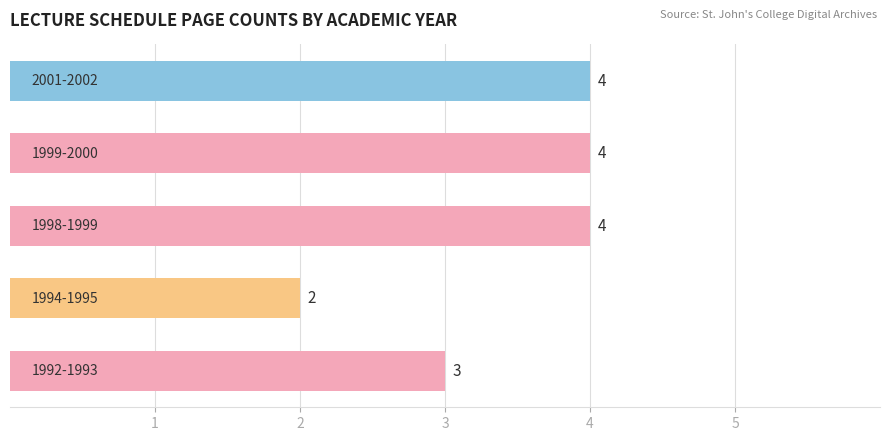

Count the number of data series in this chart.

1